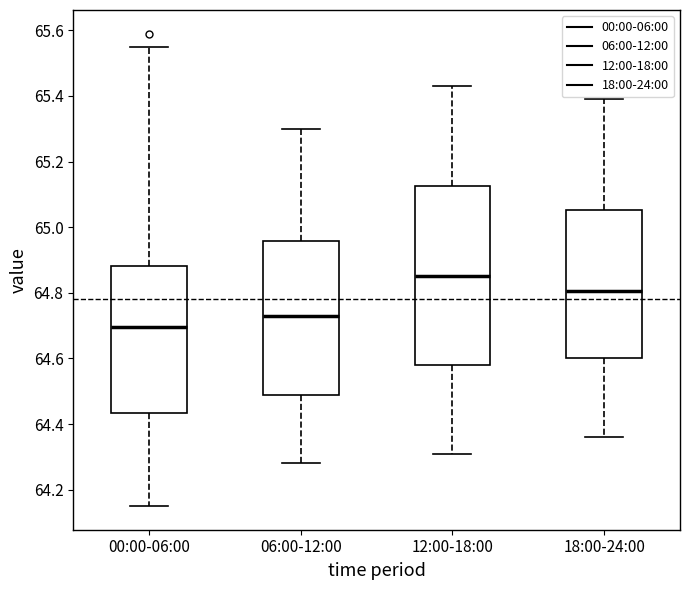

Reading left to right, read every box against the y-axis: the position of its median line, the range the box covers, and the ends of its whiskers. The values are not printed on the chart, so give them approximately, as read against the axis.

00:00-06:00: median 64.70, box 64.44 to 64.88, whiskers 64.16 to 65.56
06:00-12:00: median 64.74, box 64.48 to 64.96, whiskers 64.28 to 65.30
12:00-18:00: median 64.86, box 64.58 to 65.12, whiskers 64.32 to 65.44
18:00-24:00: median 64.80, box 64.60 to 65.06, whiskers 64.36 to 65.40